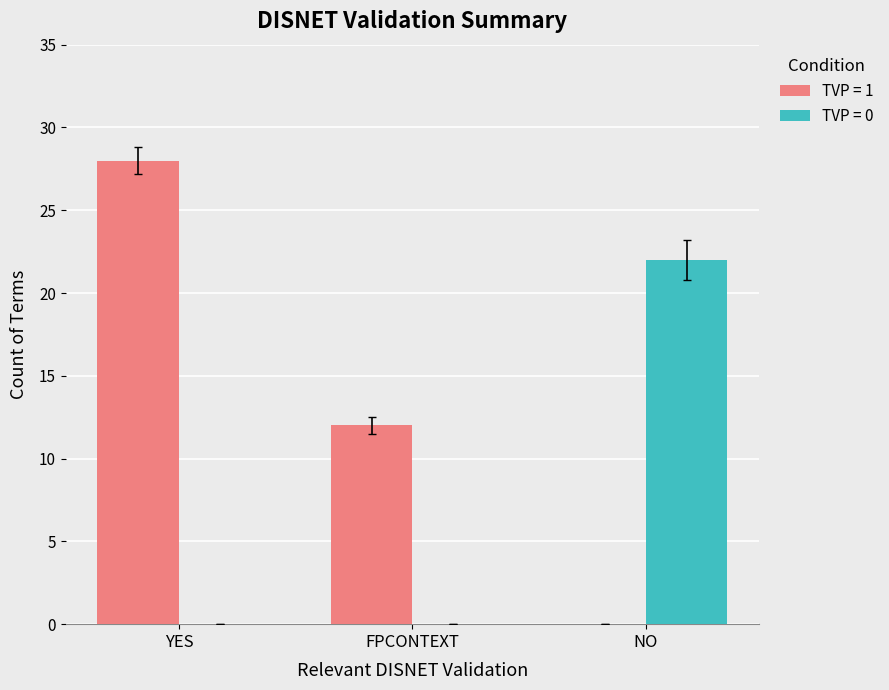

Reading left to right, extract all data points from this chart.

TVP = 1: 28	12	0
TVP = 0: 0	0	22